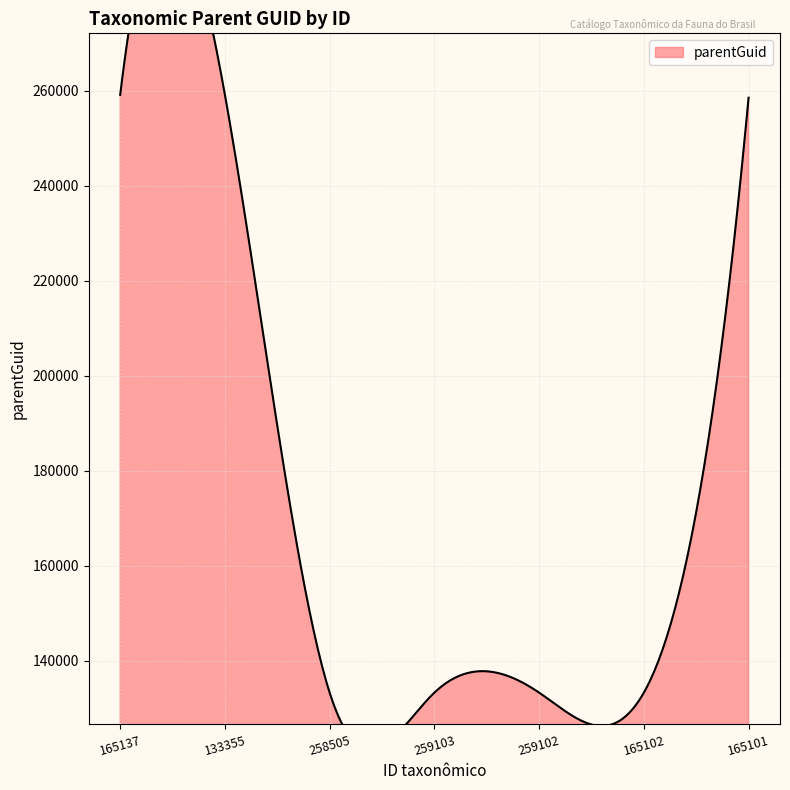

What is the ratio of the value at 165137 to the value at 258505?

1.9